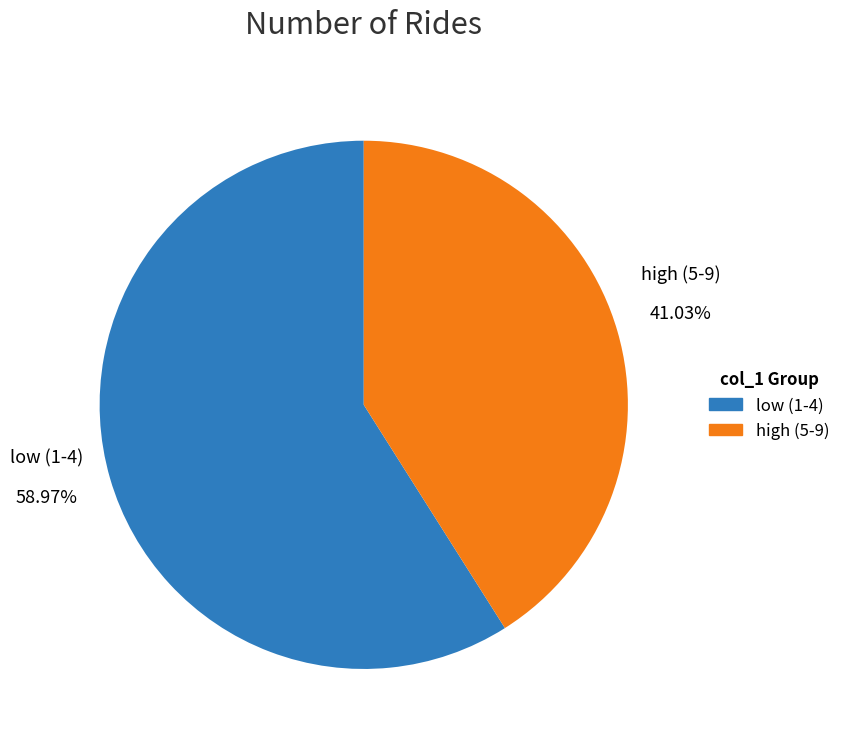

Rank the categories by value from highest to lowest.

low (1-4), high (5-9)